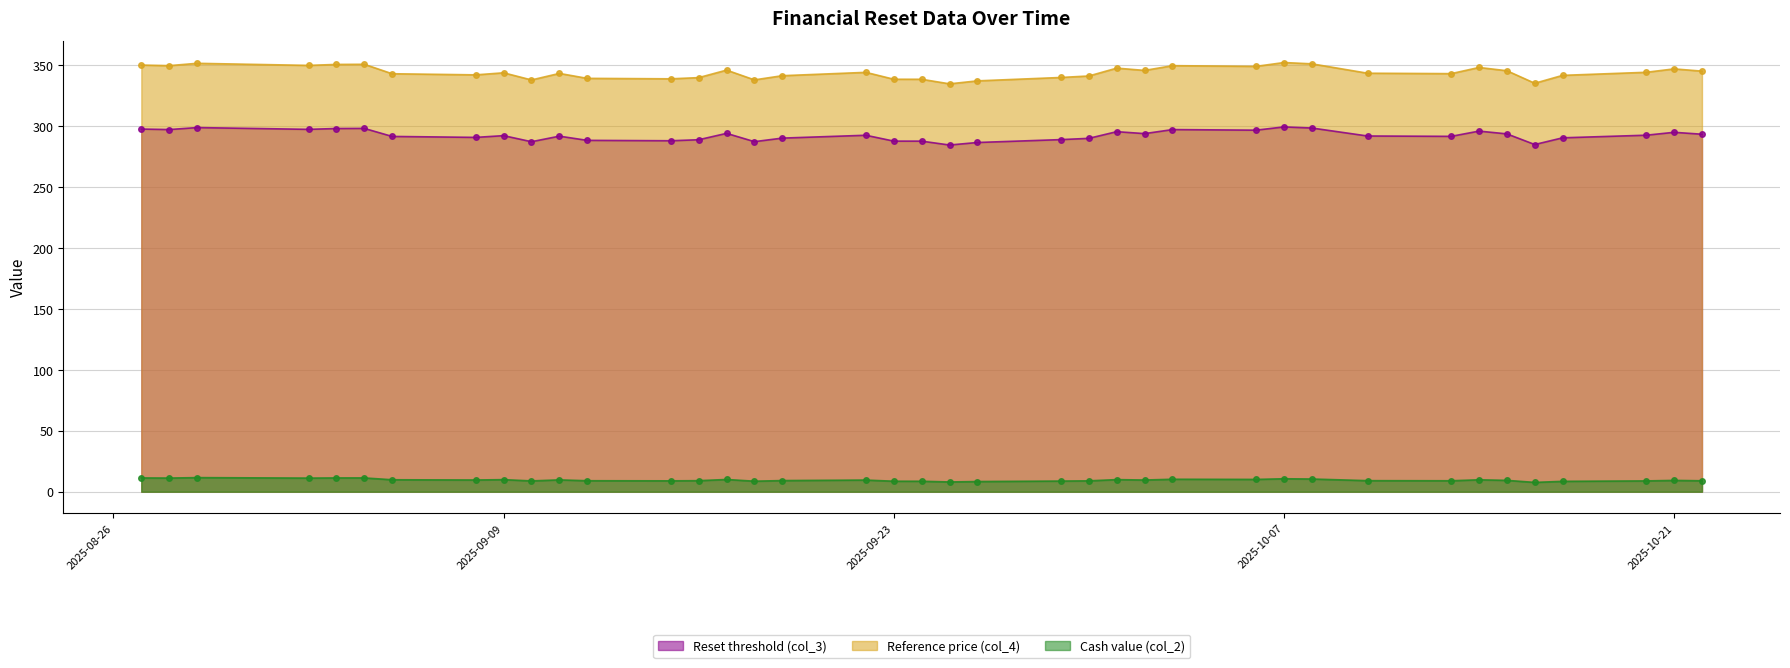

At how many categories does at least one series exceed 313?

39